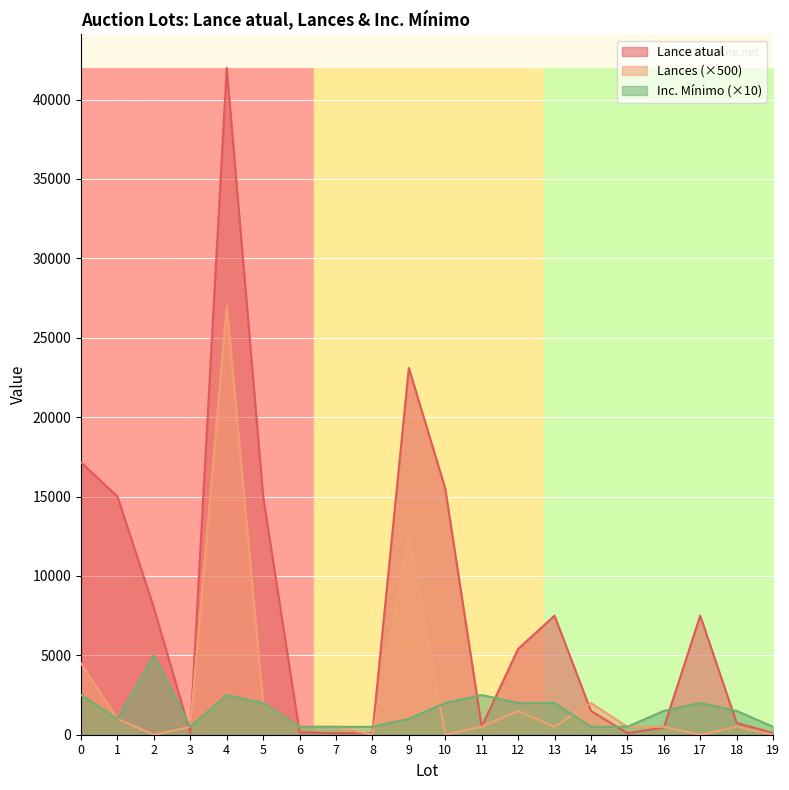

Reading right to left, extract all data points from this chart.

Lance atual: 100	750	7500	450	100	1500	7500	5400	500	15500	23100	100	100	150	15000	42000	100	8000	15000	17150
Lances: 0	500	0	500	500	2000	500	1500	500	0	12500	0	500	500	2000	27000	500	0	1000	4500
Inc. minimo: 500	1500	2000	1500	500	500	2000	2000	2500	2000	1000	500	500	500	2000	2500	500	5000	1000	2500